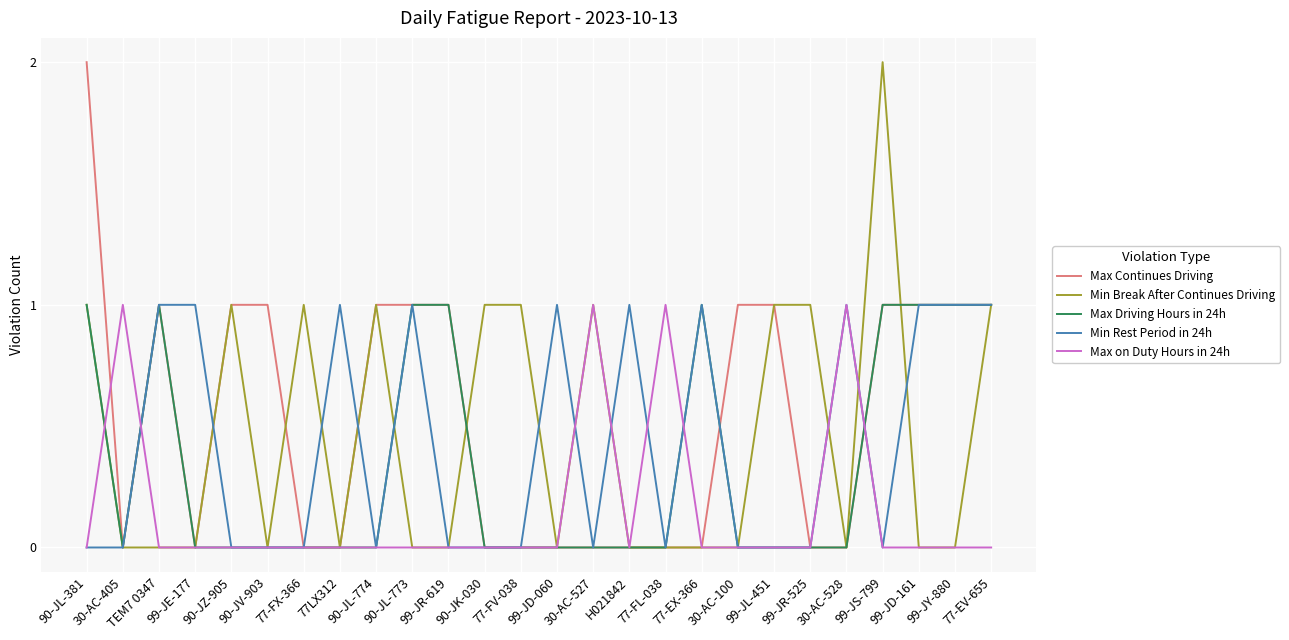

What are all the series names shown in the legend?

Max Continues Driving, Min Break After Continues Driving, Max Driving Hours in 24h, Min Rest Period in 24h, Max on Duty Hours in 24h